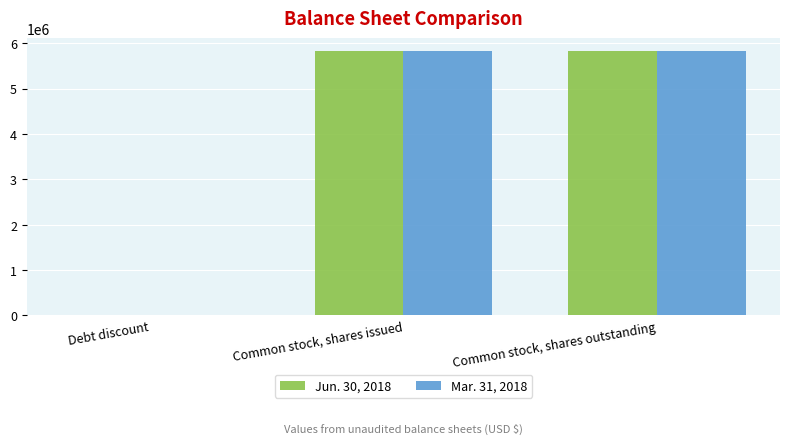

The value of Mar. 31, 2018 at Common stock, shares outstanding is 5825000. True or false?

True